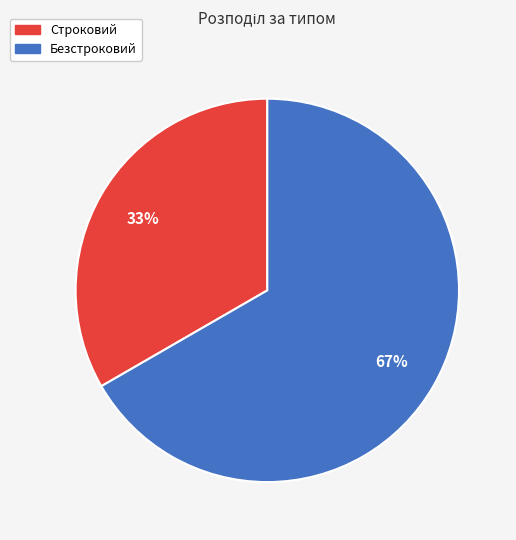

How many slices are in this pie chart?

2